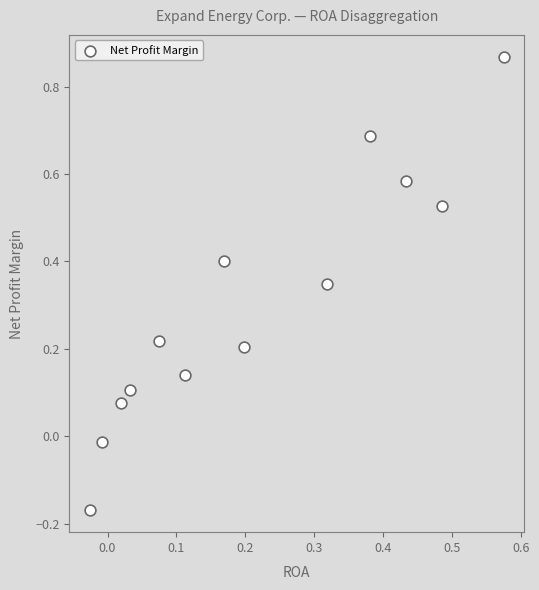

What is the range of Y values (max minus min)?

1.0